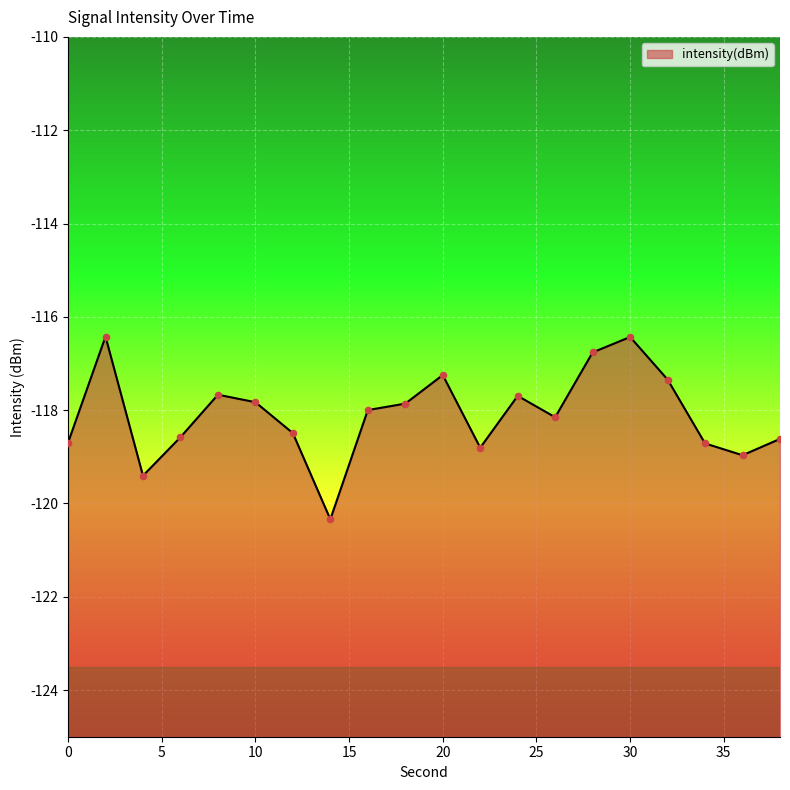

What is the change in value from 26 to 28?

+1.4